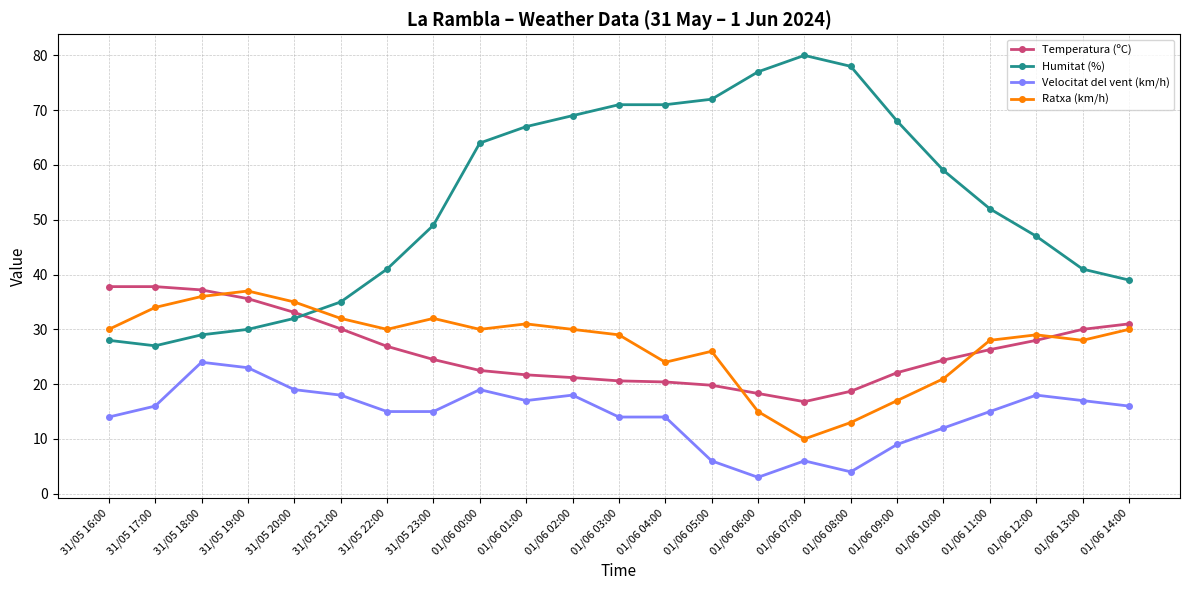

How many lines are shown in the chart?

4